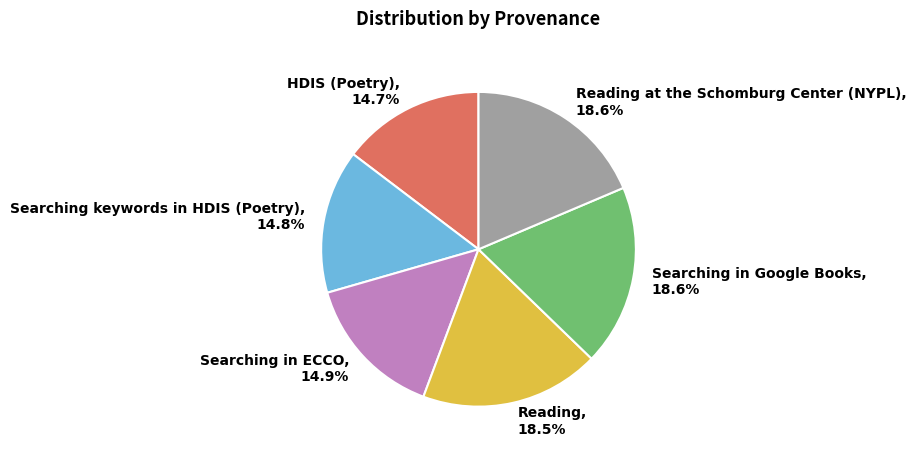

How many segments does this pie chart have?

6